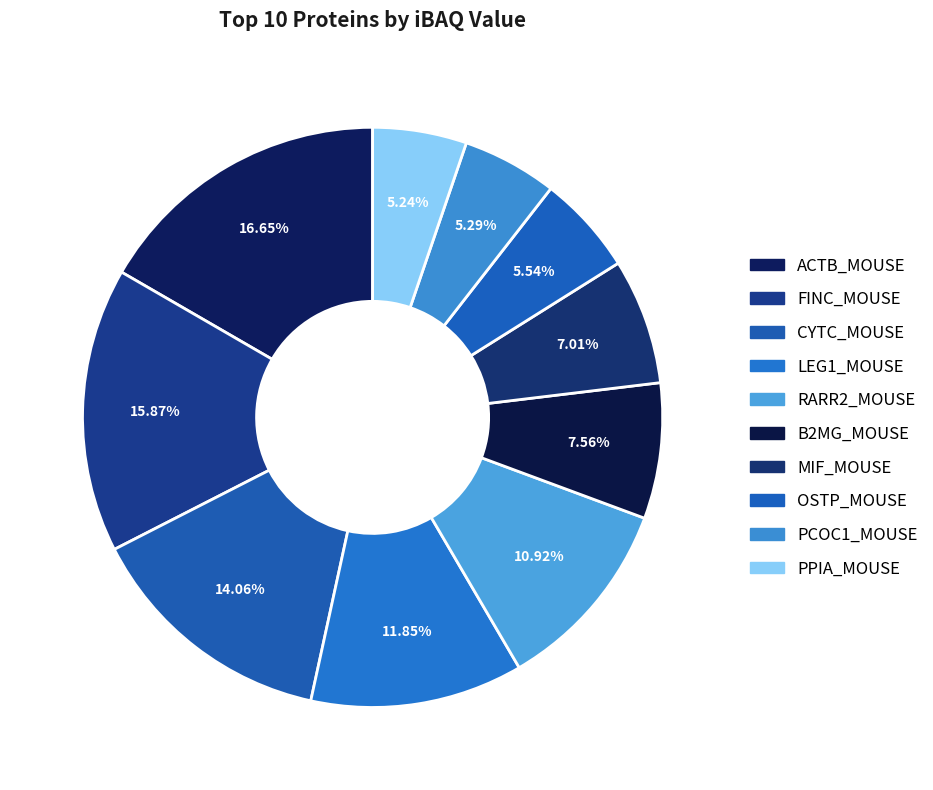

What is the largest slice in the pie chart?

ACTB_MOUSE